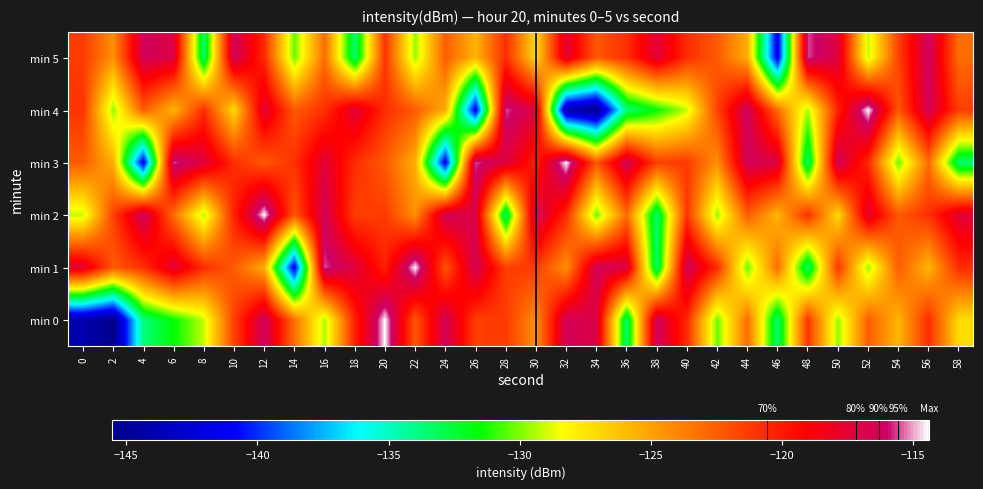

Reading right to left, what are all the values shown in this chart?

min 0: 58=-127.2	56=-120.7	54=-125.7	52=-122.4	50=-129.7	48=-120.9	46=-133.5	44=-123.0	42=-130.3	40=-120.6	38=-116.3	36=-133.5	34=-117.0	32=-116.4	30=-124.4	28=-121.2	26=-121.3	24=-116.5	22=-122.2	20=-114.4	18=-120.3	16=-129.4	14=-123.1	12=-116.2	10=-121.5	8=-129.2	6=-131.6	4=-133.7	2=-145.5	0=-144.2
min 1: 58=-120.7	56=-125.7	54=-122.4	52=-129.7	50=-120.9	48=-133.5	46=-123.0	44=-130.3	42=-120.6	40=-116.3	38=-133.5	36=-117.0	34=-116.4	32=-124.4	30=-121.2	28=-121.3	26=-116.5	24=-122.2	22=-114.4	20=-120.3	18=-117.2	16=-115.6	14=-141.6	12=-125.5	10=-122.4	8=-120.7	6=-117.4	4=-120.8	2=-122.3	0=-117.5
min 2: 58=-117.4	56=-120.8	54=-122.3	52=-117.5	50=-127.2	48=-120.7	46=-125.7	44=-122.4	42=-129.7	40=-120.9	38=-133.5	36=-123.0	34=-130.3	32=-120.6	30=-116.3	28=-133.5	26=-117.0	24=-116.4	22=-124.4	20=-121.2	18=-121.3	16=-116.5	14=-122.2	12=-114.4	10=-120.3	8=-129.4	6=-123.1	4=-116.2	2=-121.5	0=-129.2
min 3: 58=-133.5	56=-123.0	54=-130.3	52=-120.6	50=-116.3	48=-133.5	46=-117.0	44=-116.4	42=-124.4	40=-121.2	38=-121.3	36=-116.5	34=-122.2	32=-114.4	30=-120.3	28=-117.2	26=-115.6	24=-141.6	22=-125.5	20=-122.4	18=-120.7	16=-117.4	14=-120.8	12=-122.3	10=-120.7	8=-117.2	6=-115.6	4=-141.6	2=-125.5	0=-122.4
min 4: 58=-121.3	56=-116.5	54=-122.2	52=-114.4	50=-120.3	48=-129.4	46=-123.1	44=-116.2	42=-121.5	40=-129.2	38=-131.6	36=-133.7	34=-145.5	32=-144.2	30=-117.2	28=-115.6	26=-141.6	24=-125.5	22=-122.4	20=-120.7	18=-117.4	16=-120.8	14=-122.3	12=-117.5	10=-127.2	8=-120.7	6=-125.7	4=-122.4	2=-129.7	0=-120.9
min 5: 58=-123.1	56=-116.2	54=-121.5	52=-129.2	50=-117.2	48=-115.6	46=-141.6	44=-125.5	42=-122.4	40=-120.7	38=-117.4	36=-120.8	34=-122.3	32=-117.5	30=-127.2	28=-120.7	26=-125.7	24=-122.4	22=-129.7	20=-120.9	18=-133.5	16=-123.0	14=-130.3	12=-120.6	10=-116.3	8=-133.5	6=-117.0	4=-116.4	2=-124.4	0=-121.2